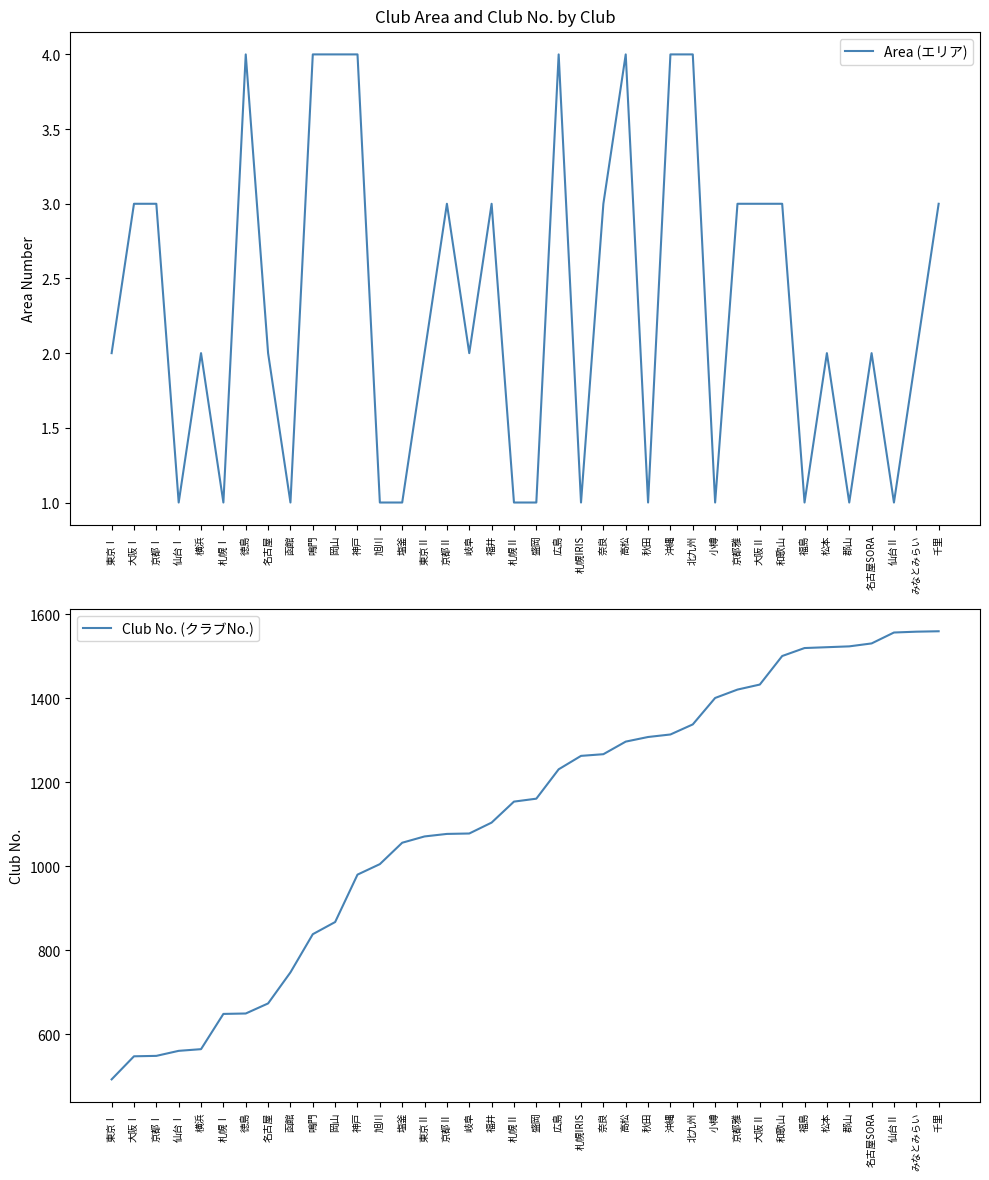

Is it true that Area (エリア) equals 1 at 塩釜?

True